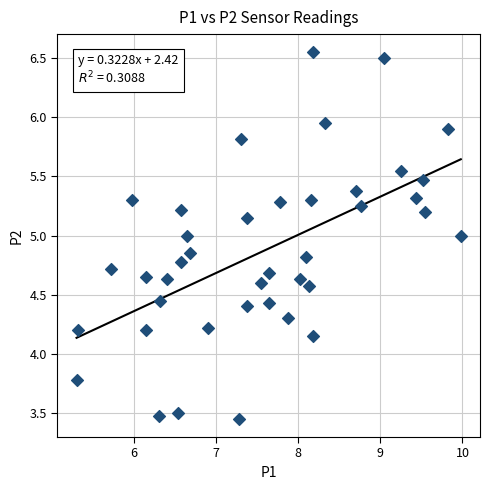

What is the range of Y values (max minus min)?

3.1